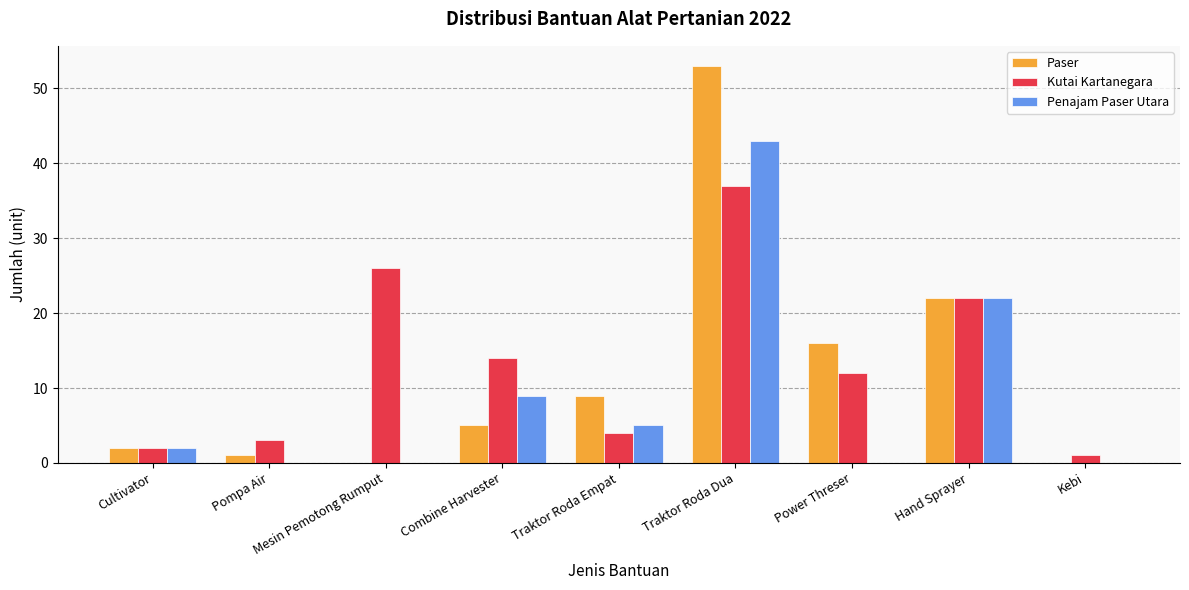

Between Pompa Air and Power Threser, which series saw the biggest shift?

Paser